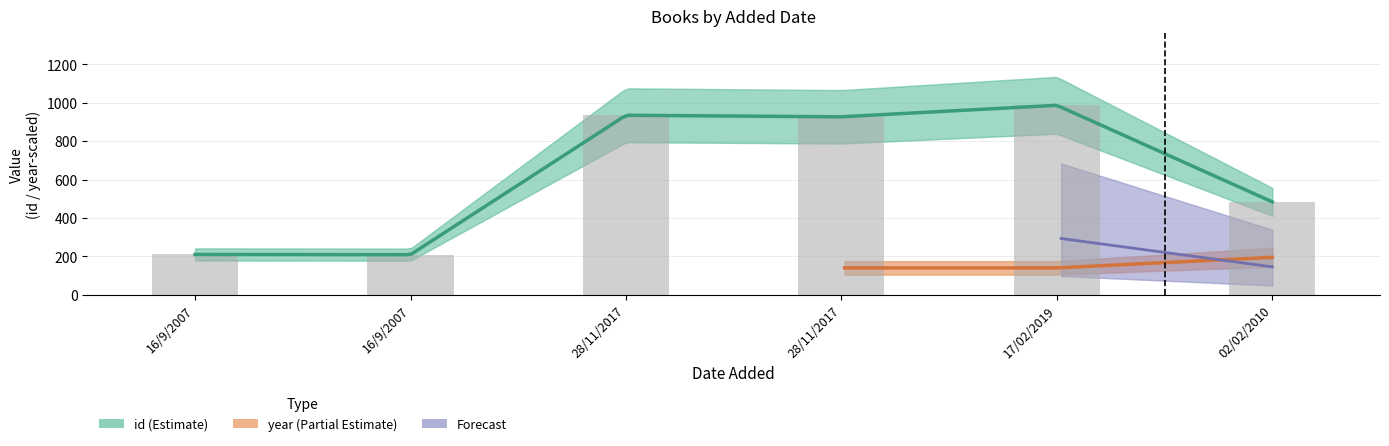

The chart shows a value of 210 at 16/9/2007. True or false?

True